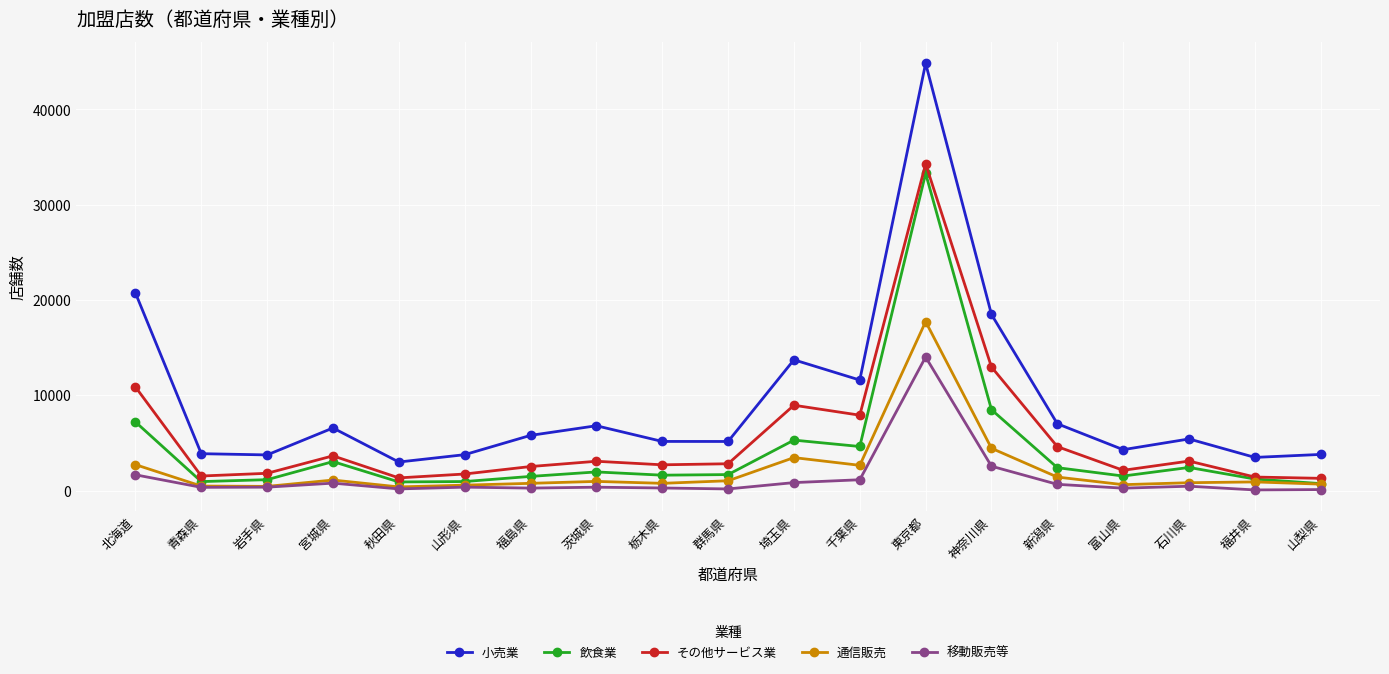

What are all the series names shown in the legend?

小売業, 飲食業, その他サービス業, 通信販売, 移動販売等